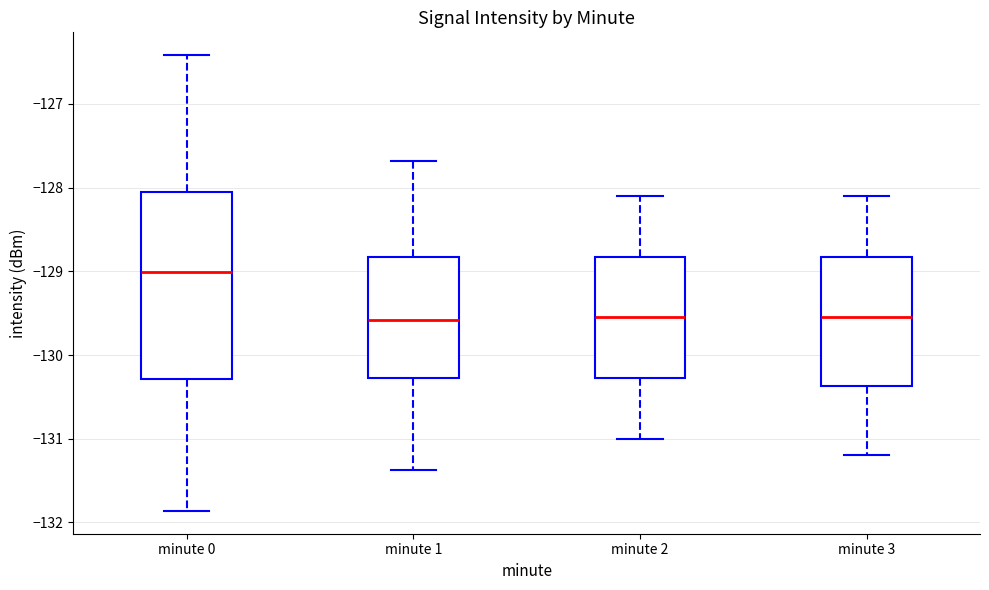

Where does the lower whisker of the box for minute 2 end on the y-axis? The values are not printed on the chart, so give them approximately, as read against the axis.

-131.0